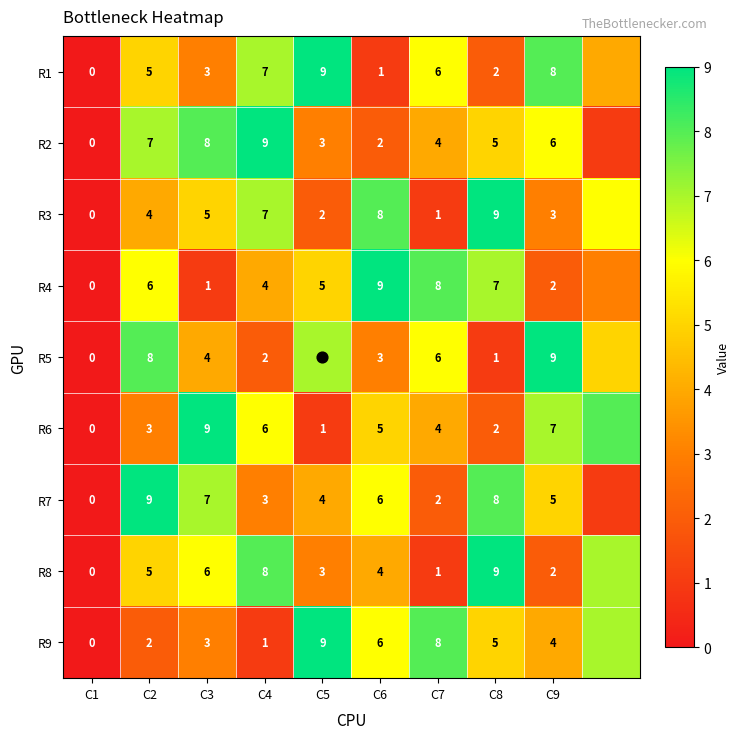

At which label is R9 closest to 4?

C9